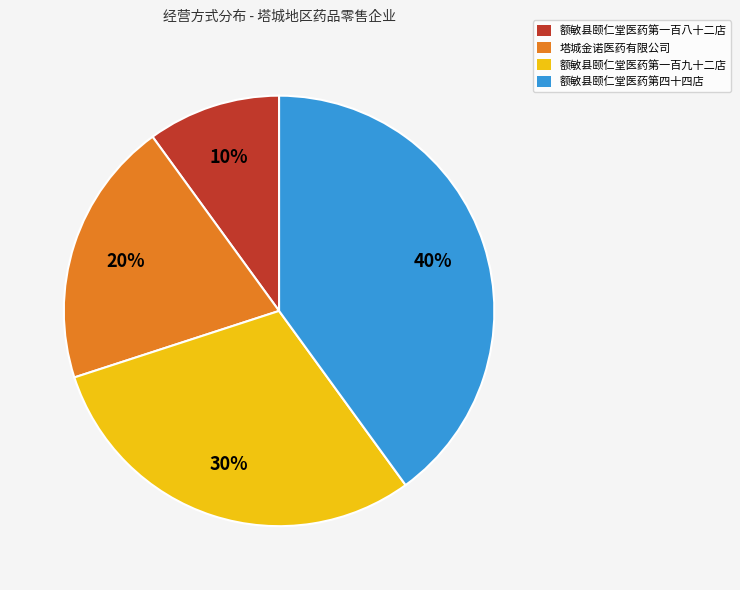

To the nearest percent, what is the average slice percentage?

25%